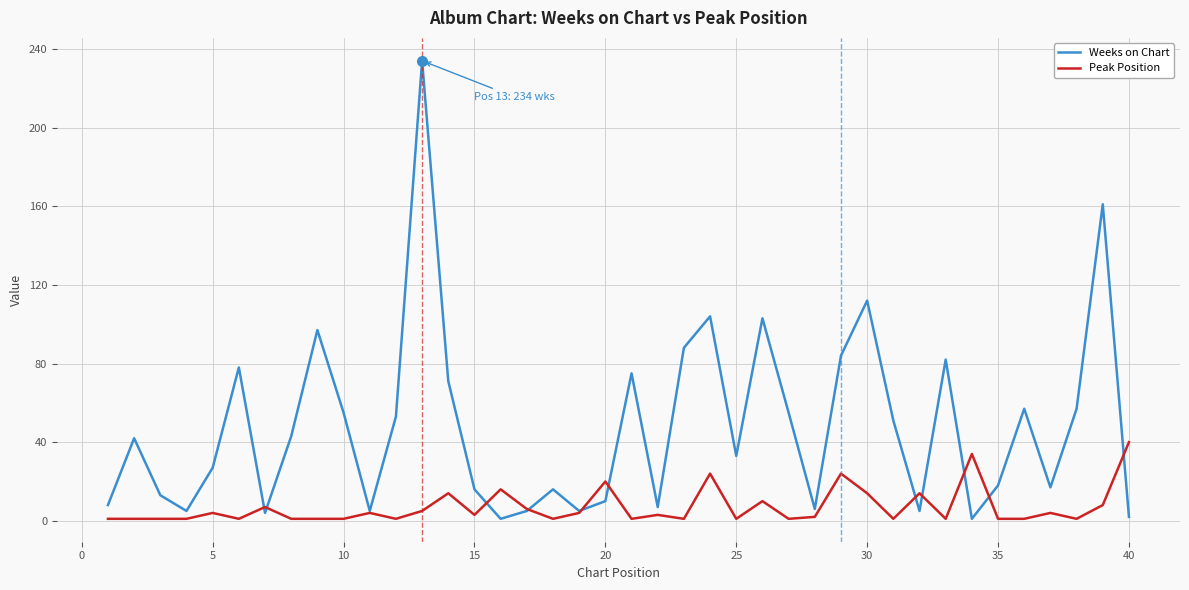

Which series has the largest range (max minus min)?

Weeks on Chart